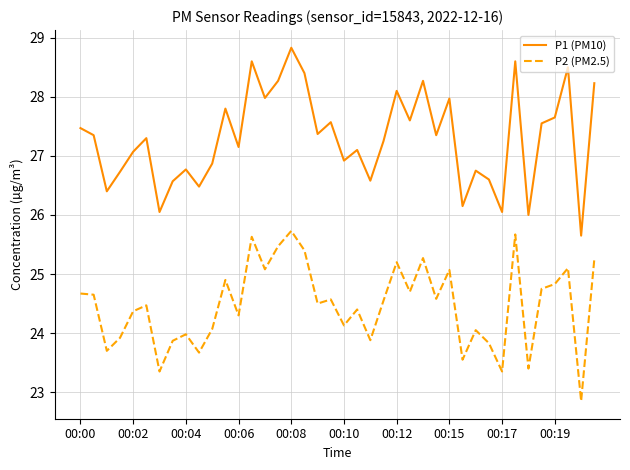

What is the sum of all P1 (PM10) values?

1091.9